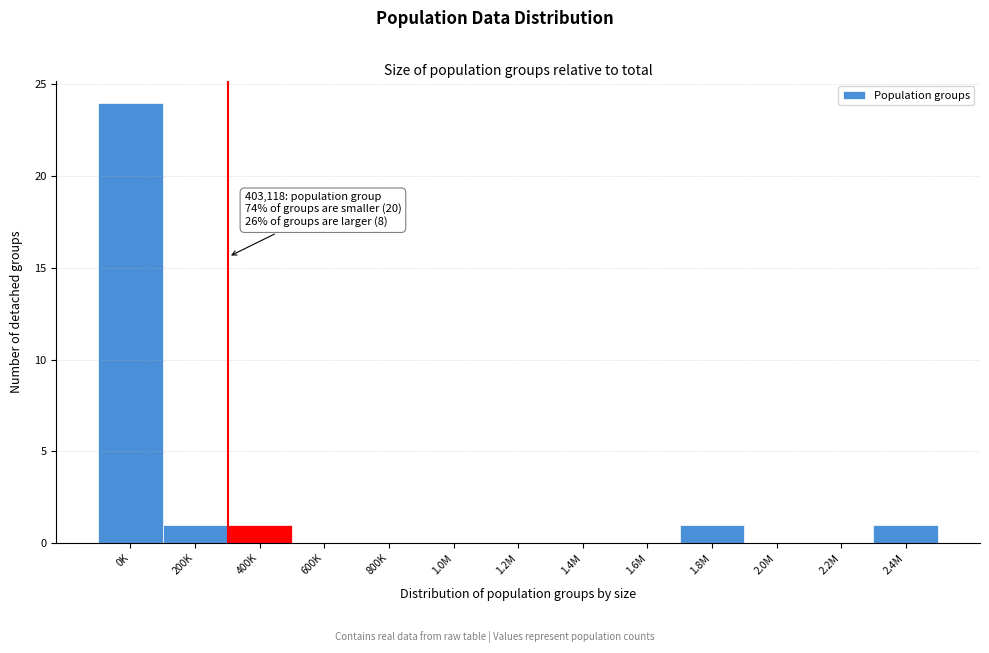

Reading left to right, transcribe all the data shown in this chart.

0K=24	200K=1	400K=1	600K=0	800K=0	1.0M=0	1.2M=0	1.4M=0	1.6M=0	1.8M=1	2.0M=0	2.2M=0	2.4M=1